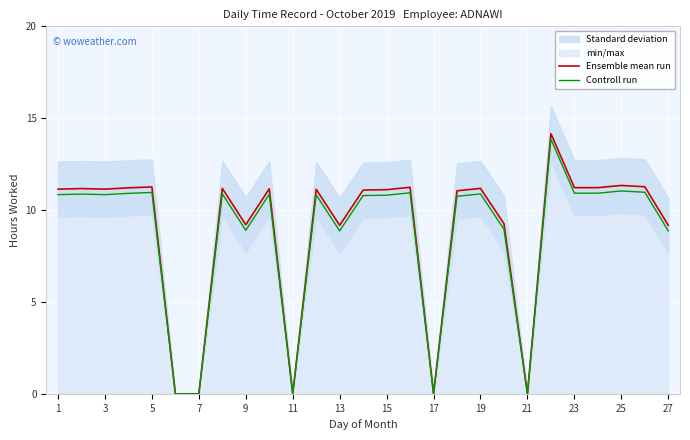

The Controll run series shows 5.8 at 11. True or false?

False